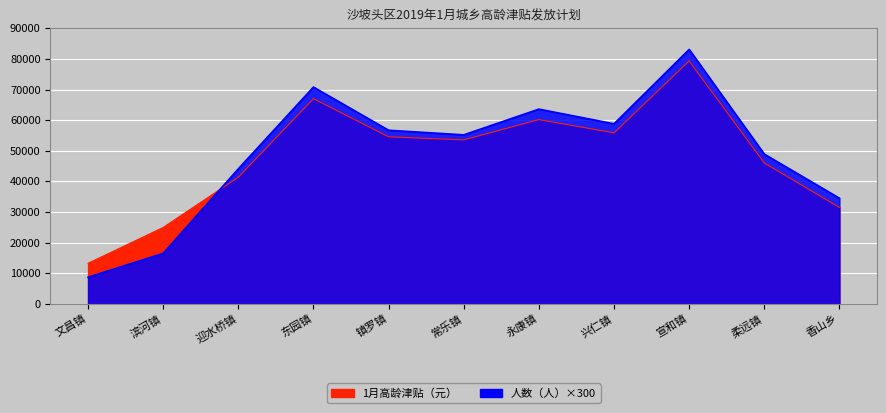

Rank the categories by value from lowest to highest.

文昌镇, 滨河镇, 香山乡, 迎水桥镇, 柔远镇, 常乐镇, 镇罗镇, 兴仁镇, 永康镇, 东园镇, 宣和镇